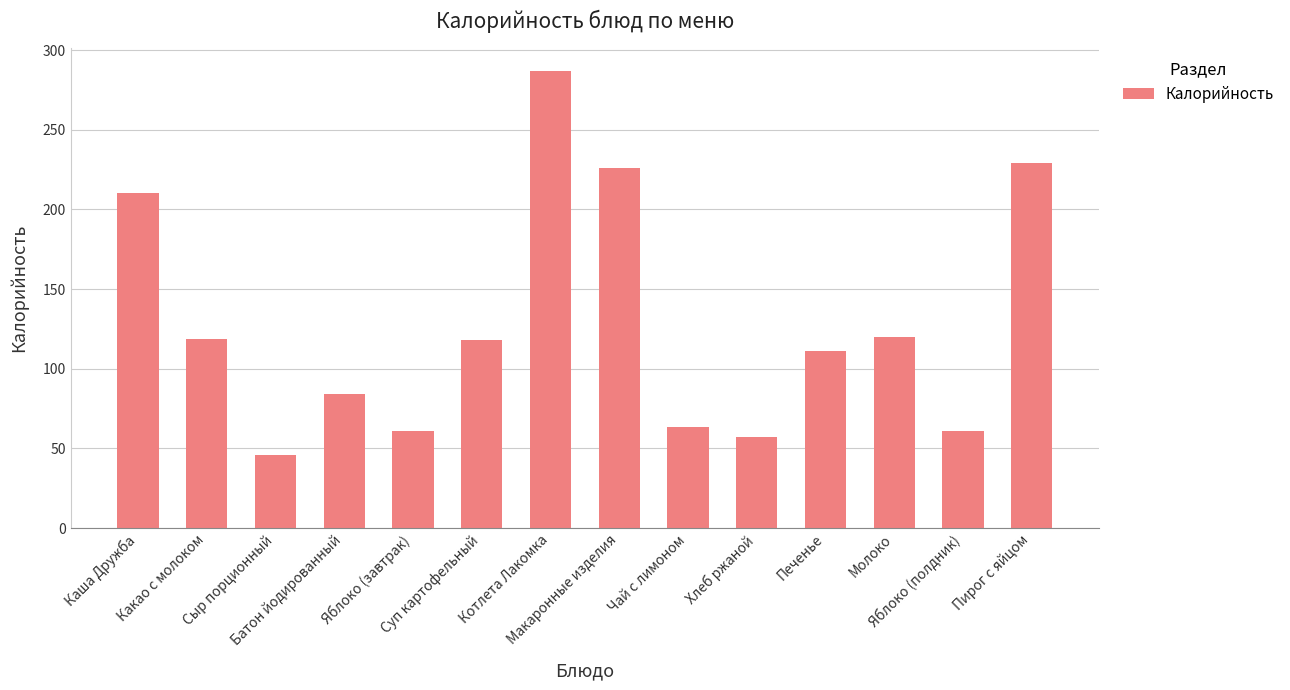

What is the value of the 8th bar from the left?

226.0